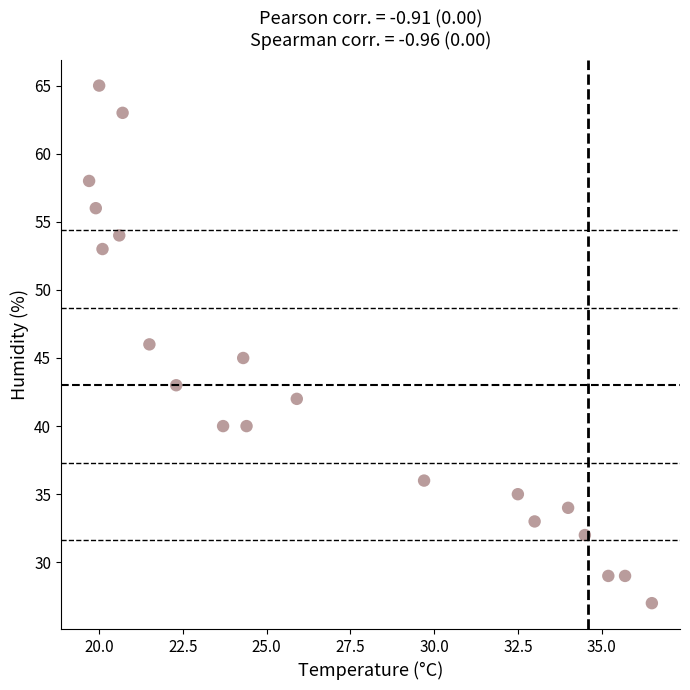

What is the range of Y values (max minus min)?

38